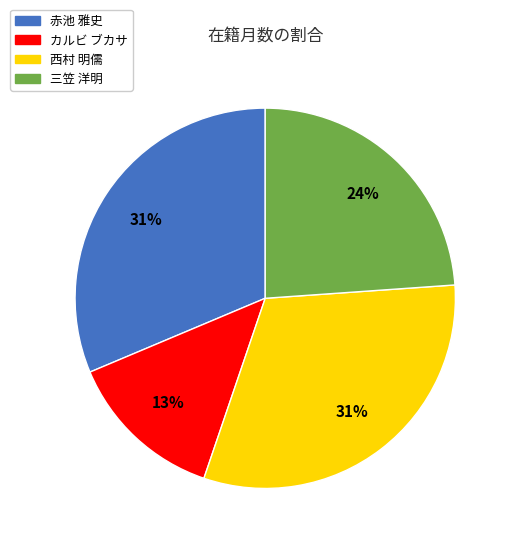

Does any single category account for the majority?

No